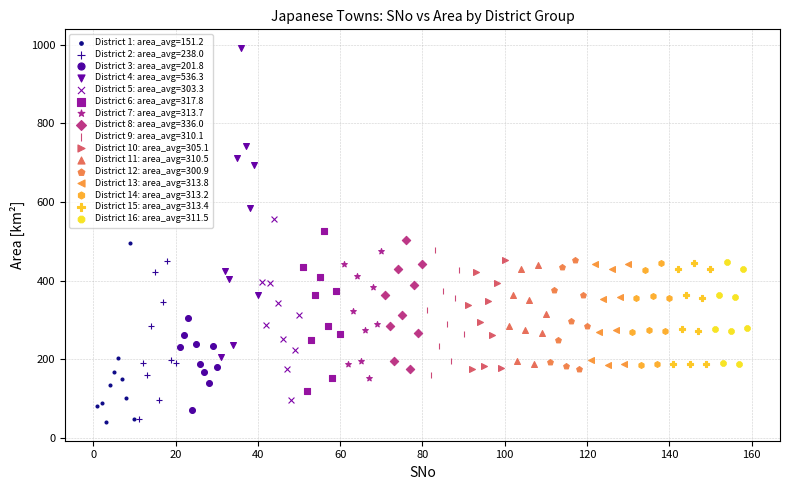

Which series contains the highest Y value?

District 4: area_avg=536.3